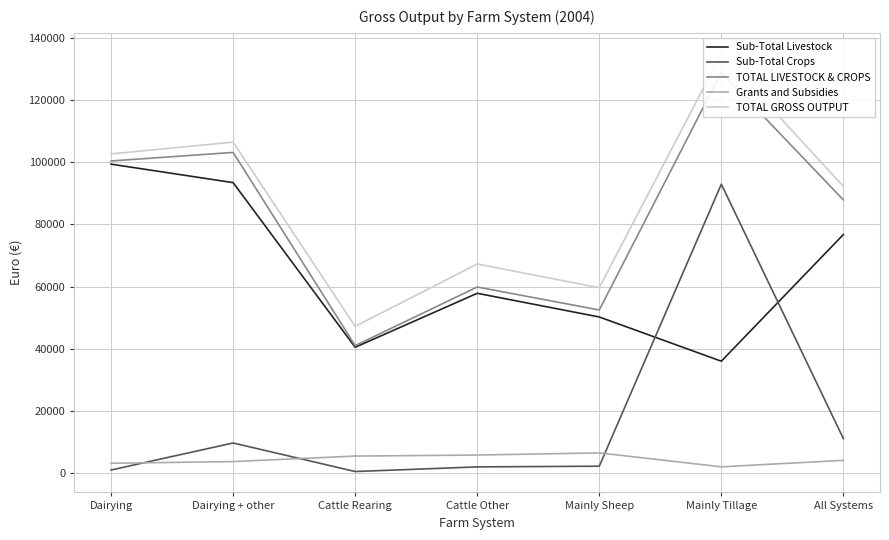

True or false: Grants and Subsidies and TOTAL LIVESTOCK & CROPS intersect in this chart.

False